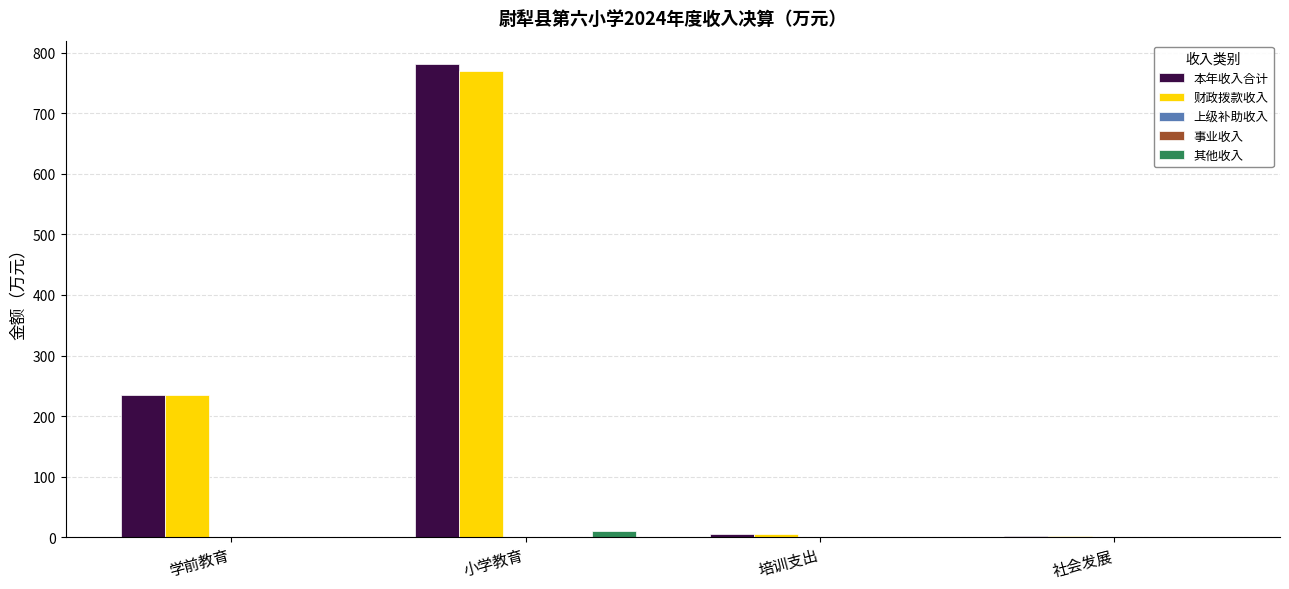

What are all the series names shown in the legend?

本年收入合计, 财政拨款收入, 上级补助收入, 事业收入, 其他收入